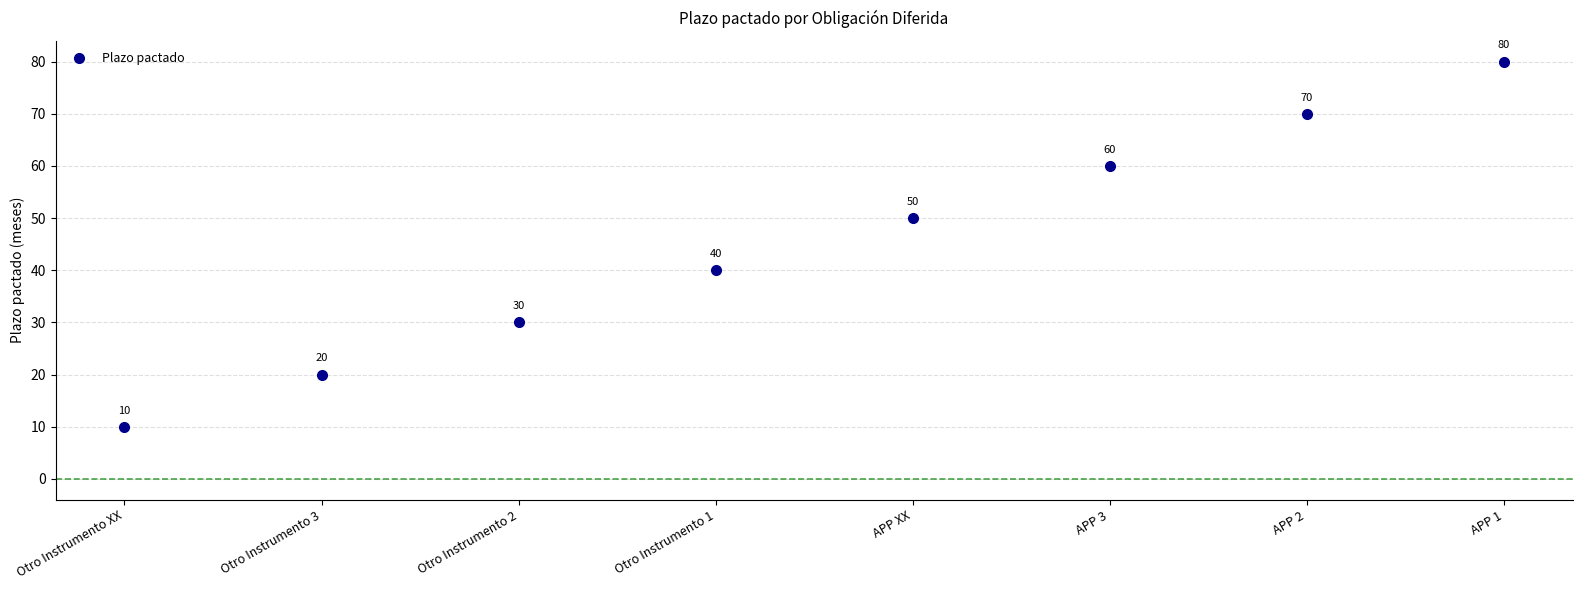

Rank the categories by value from highest to lowest.

APP 1, APP 2, APP 3, APP XX, Otro Instrumento 1, Otro Instrumento 2, Otro Instrumento 3, Otro Instrumento XX